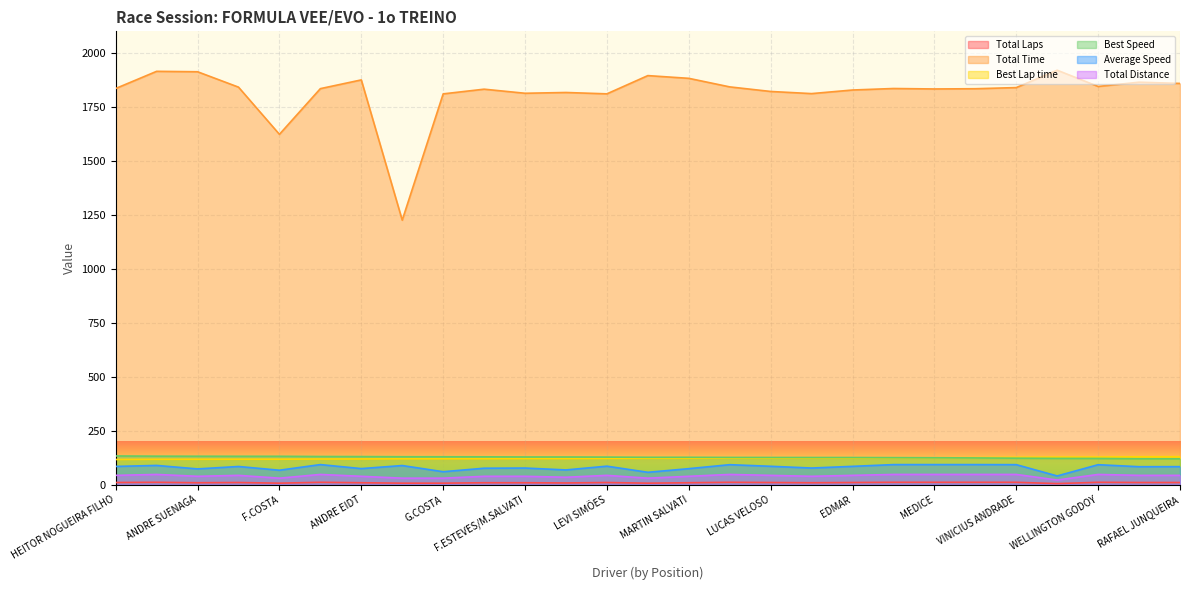

What is the difference between the maximum and minimum values in the Total Time series?

694.7